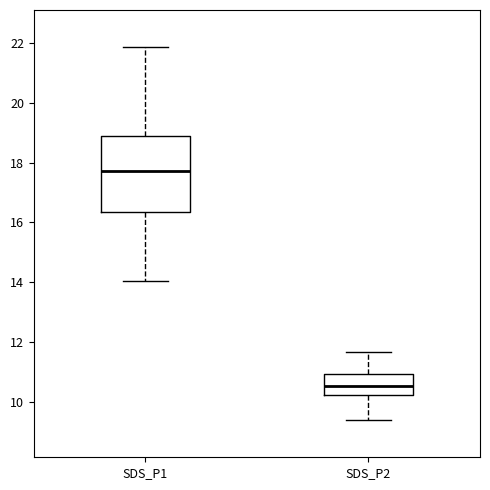

Where does the lower whisker of the box for SDS_P1 end on the y-axis? The values are not printed on the chart, so give them approximately, as read against the axis.

14.0